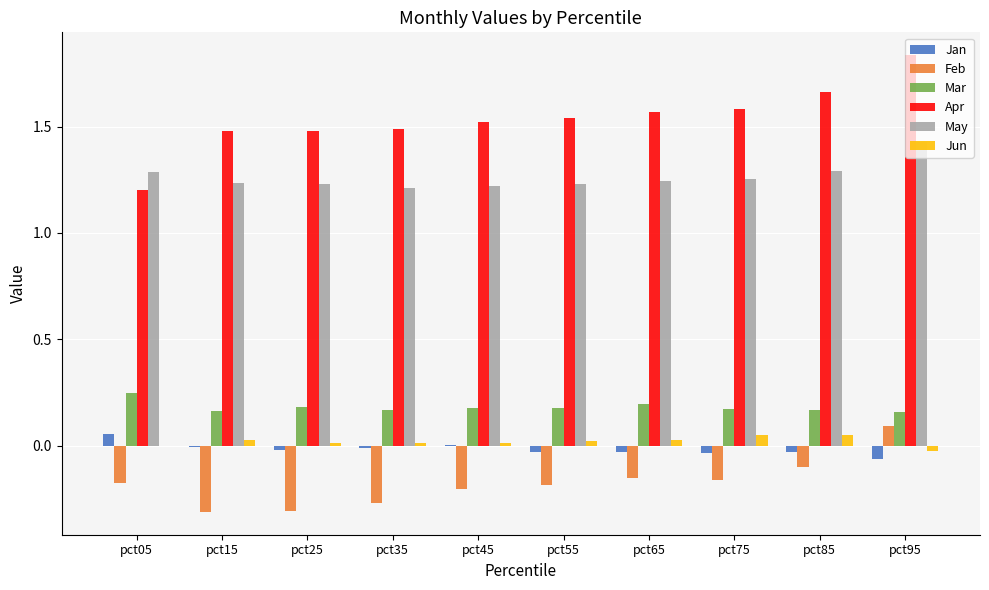

Which category has the highest value in the Jan series?

pct05